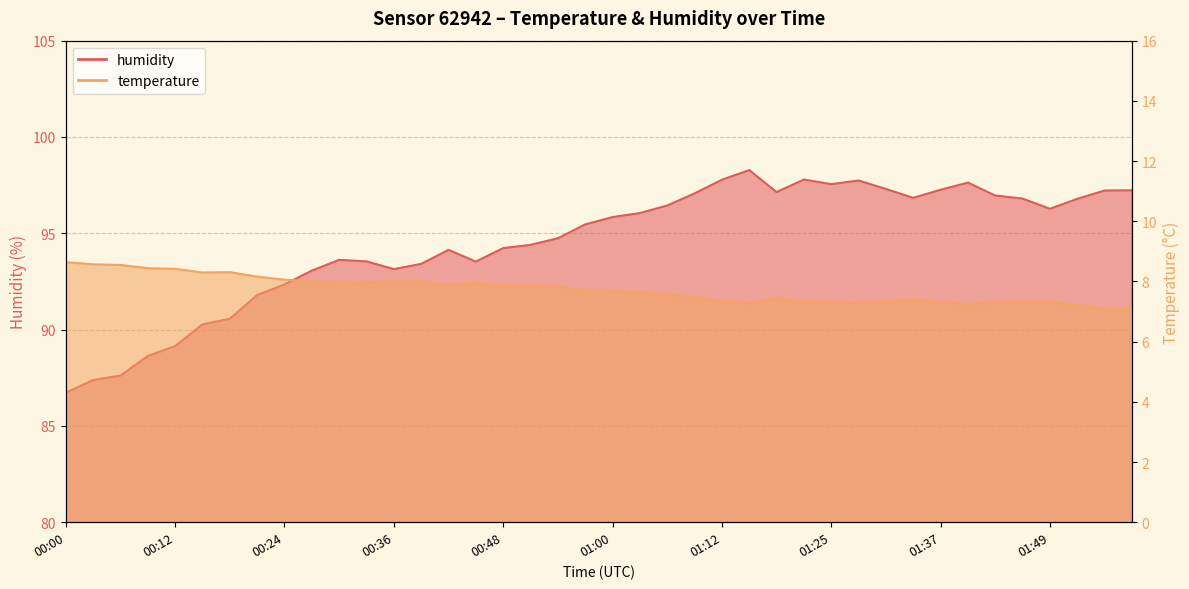

Which has a higher value, 00:42 or 01:49?

00:42